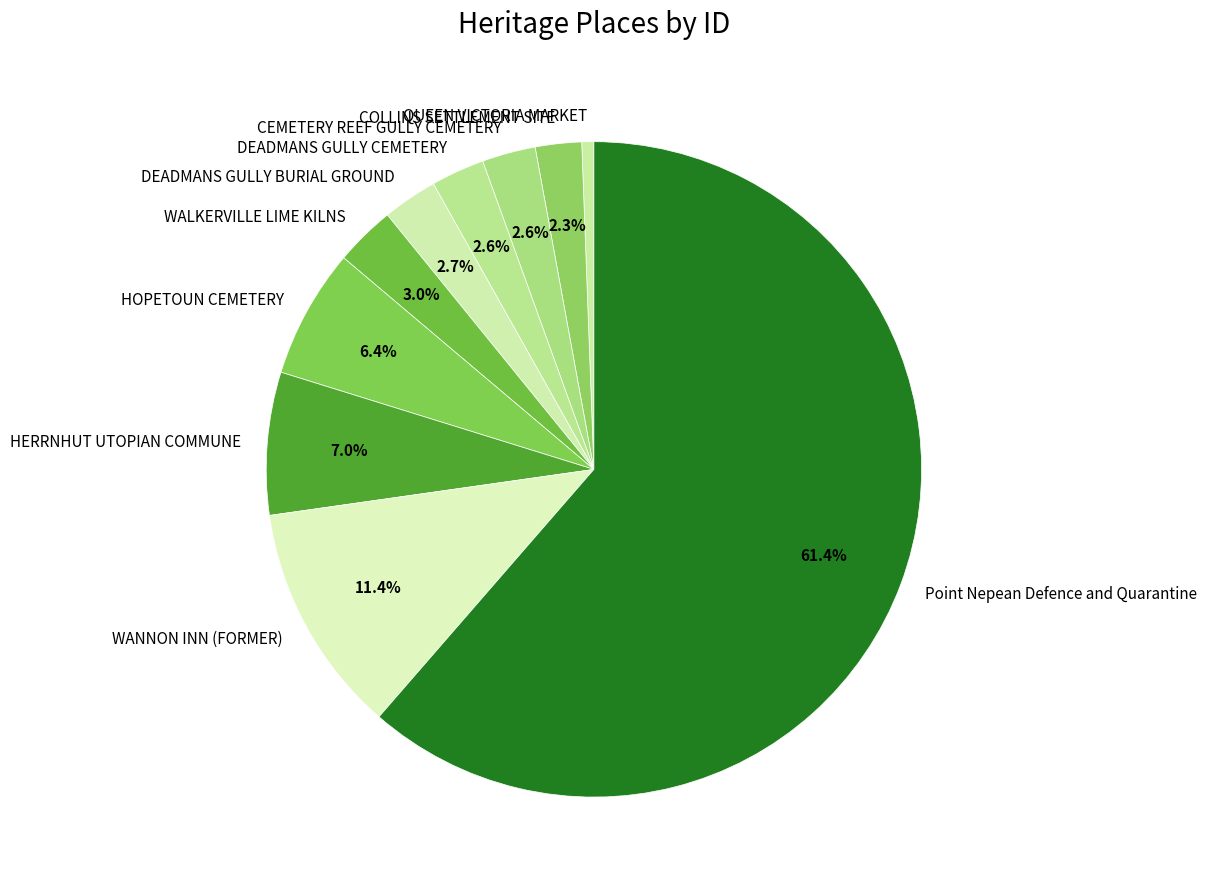

What percentage is NOT represented by COLLINS SETTLEMENT SITE?

97.7%